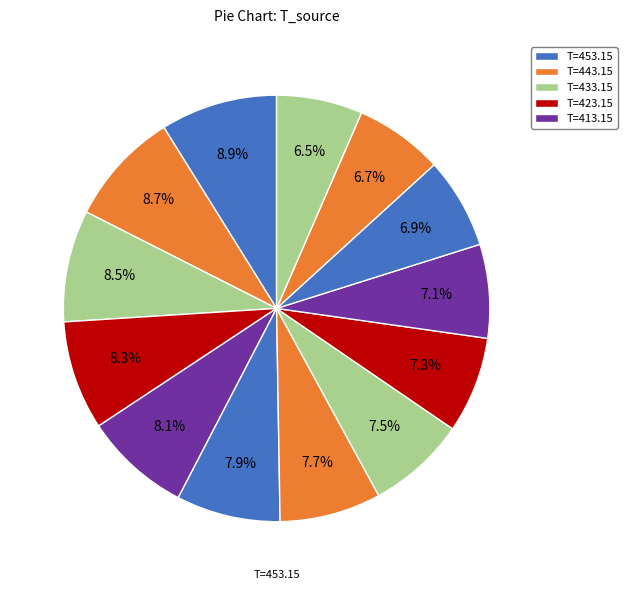

How many slices are in this pie chart?

13